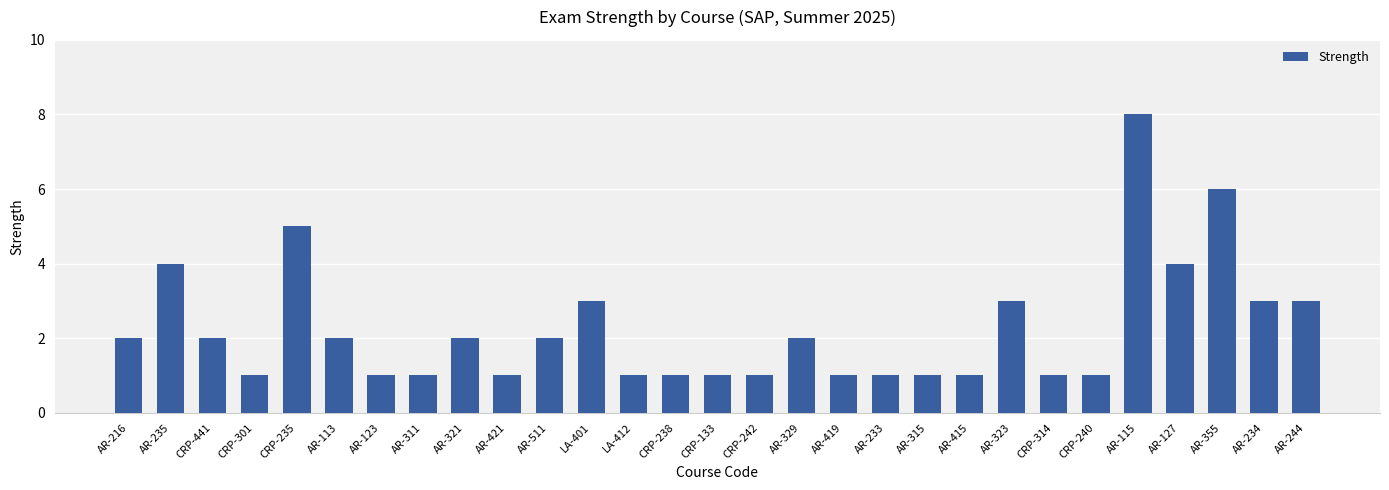

True or false: the data shows 3 at AR-321.

False